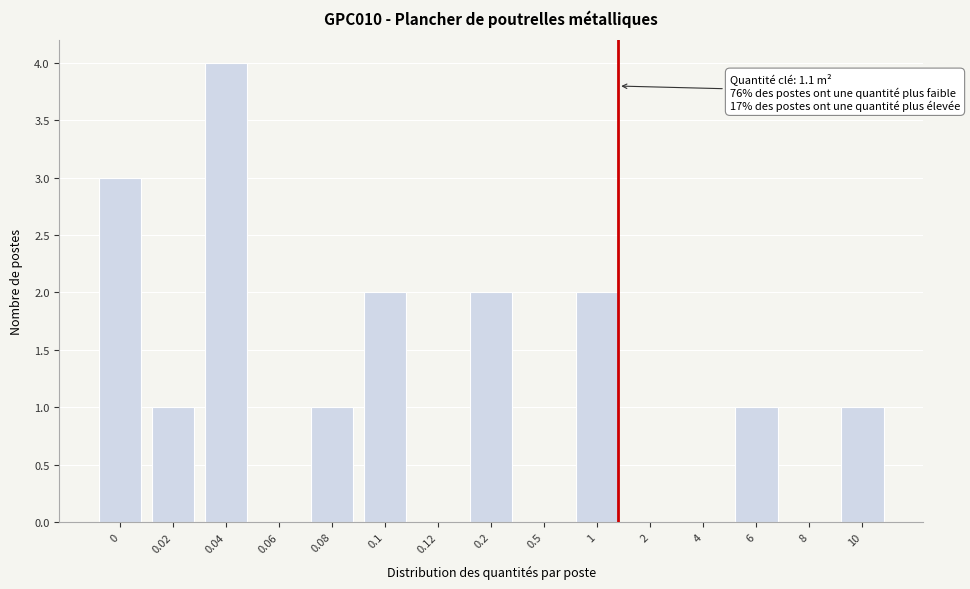

Reading left to right, transcribe all the data shown in this chart.

0=3	0.02=1	0.04=4	0.06=0	0.08=1	0.1=2	0.12=0	0.2=2	0.5=0	1=2	2=0	4=0	6=1	8=0	10=1